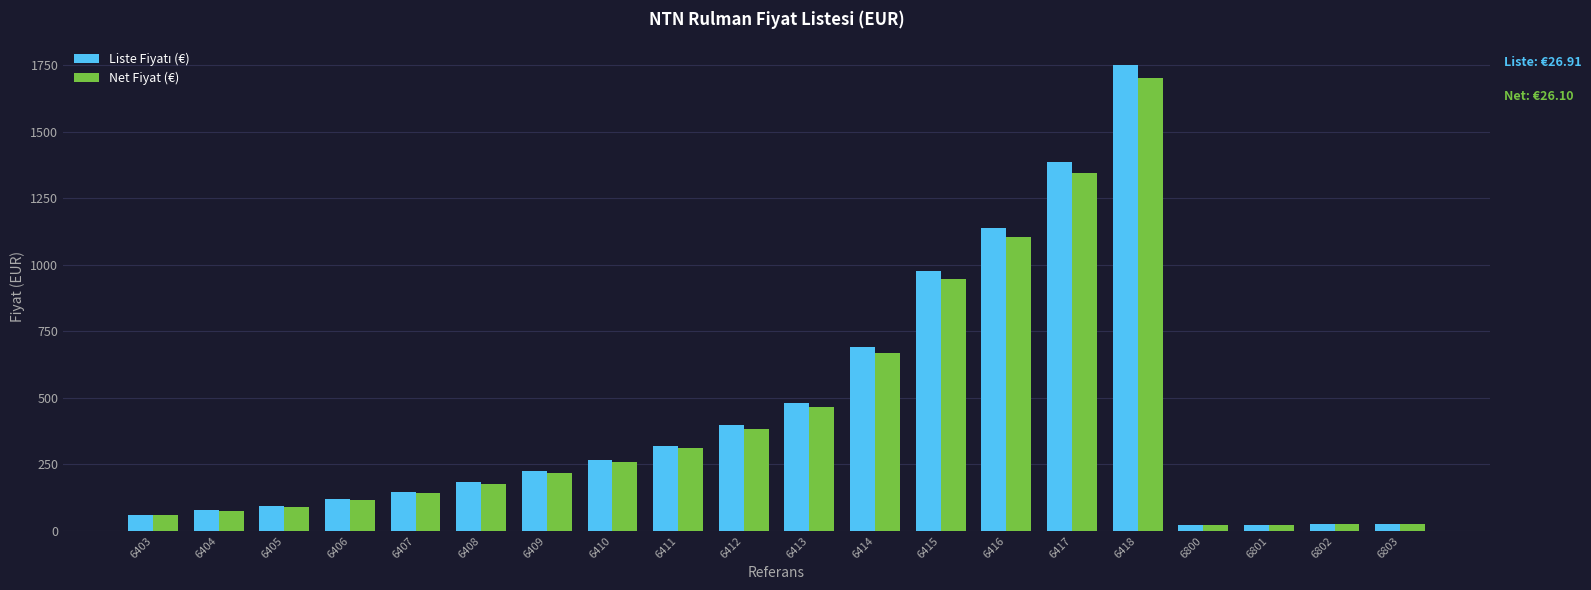

What is the sum of the Net Fiyat (€) values at 6418 and 6406?

1816.7